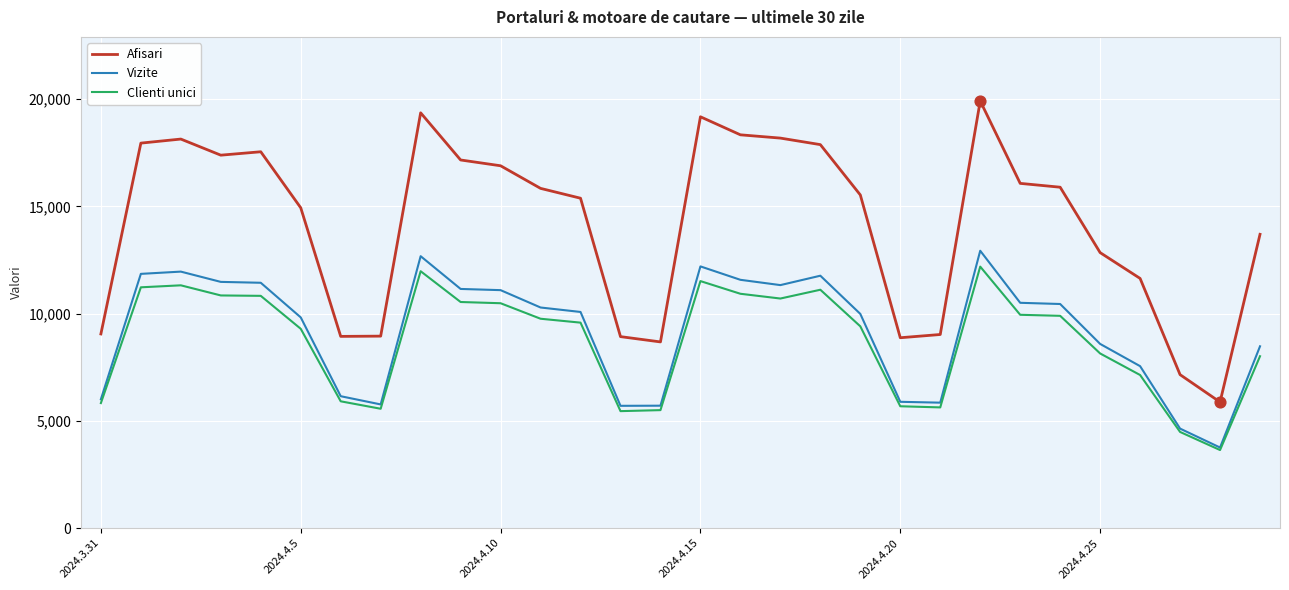

Which series has the widest spread of values?

Afisari